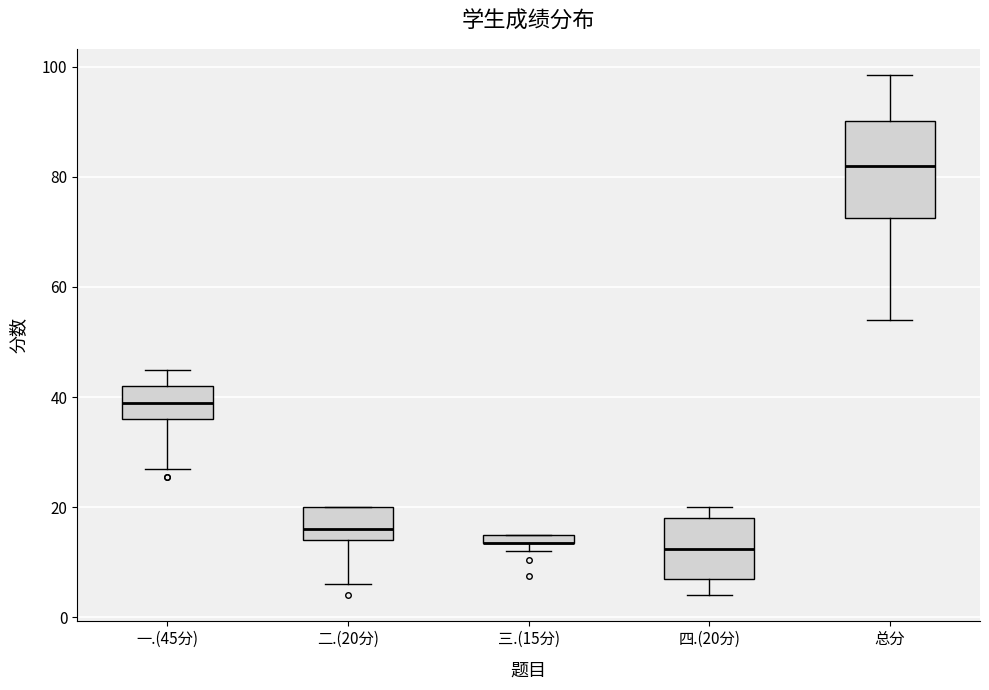

Which box is the tallest, from its lower edge to its upper edge?

总分